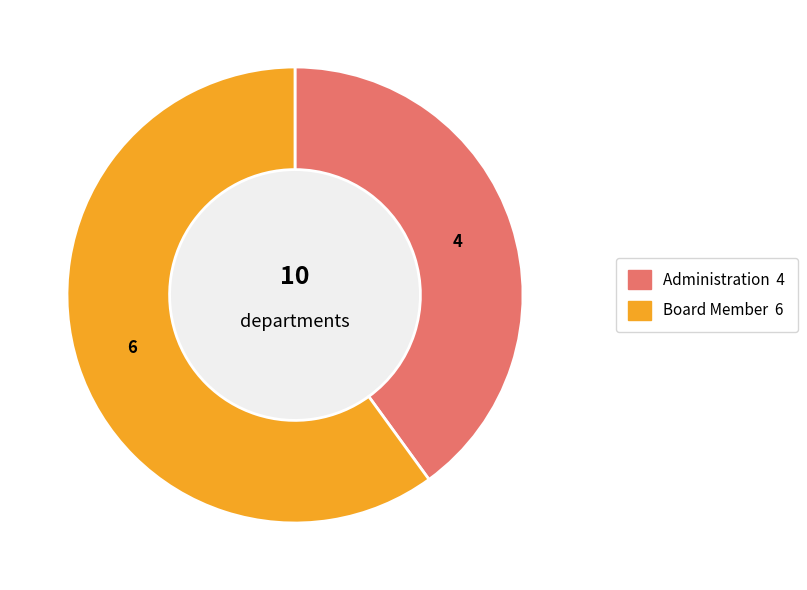

Approximately how many times larger is the value at Board Member compared to Administration?

1.5